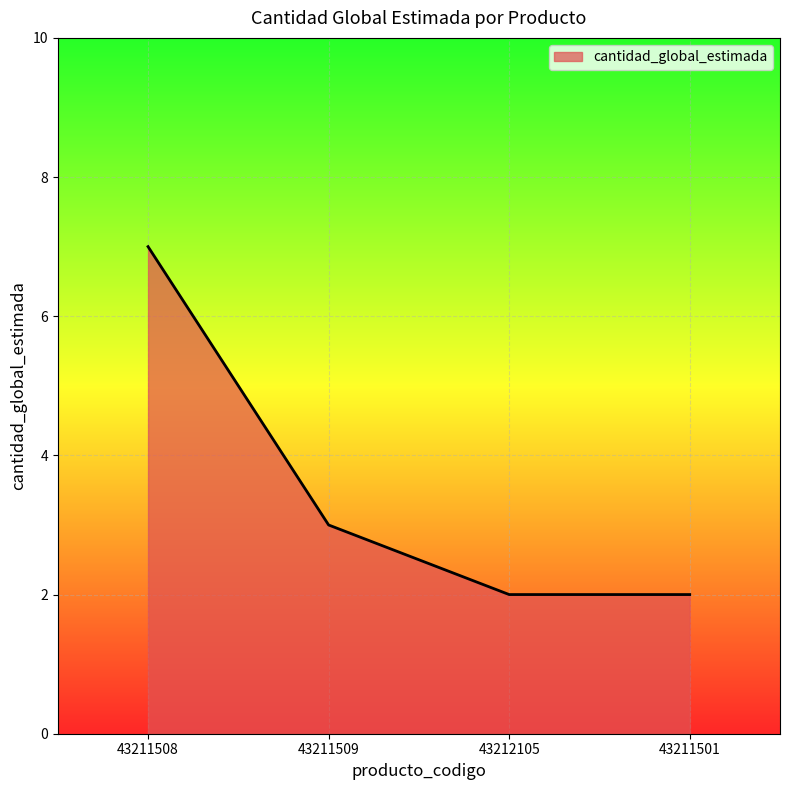

Reading left to right, list all the values displayed in this chart.

43211508=7	43211509=3	43212105=2	43211501=2